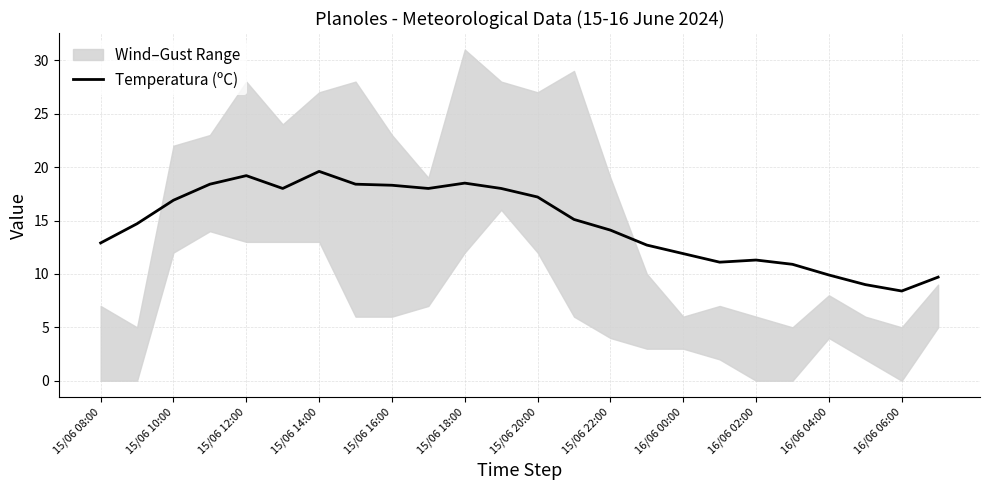

Reading left to right, what are all the values shown in this chart?

12.9	14.7	16.9	18.4	19.2	18.0	19.6	18.4	18.3	18.0	18.5	18.0	17.2	15.1	14.1	12.7	11.9	11.1	11.3	10.9	9.9	9.0	8.4	9.7